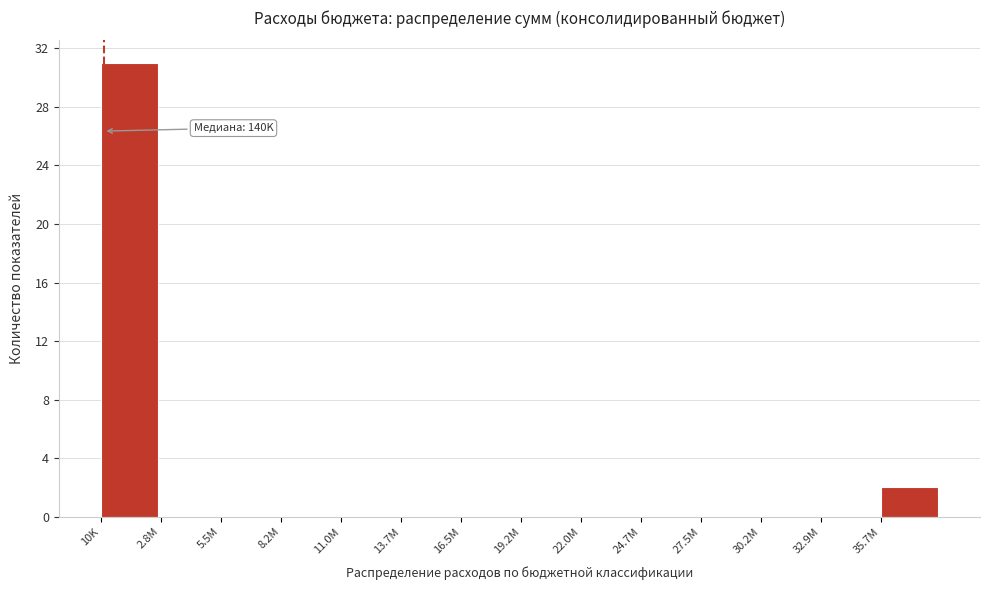

Reading left to right, extract all data points from this chart.

10K=31	2.8M=0	5.5M=0	8.2M=0	11.0M=0	13.7M=0	16.5M=0	19.2M=0	22.0M=0	24.7M=0	27.5M=0	30.2M=0	32.9M=0	35.7M=2